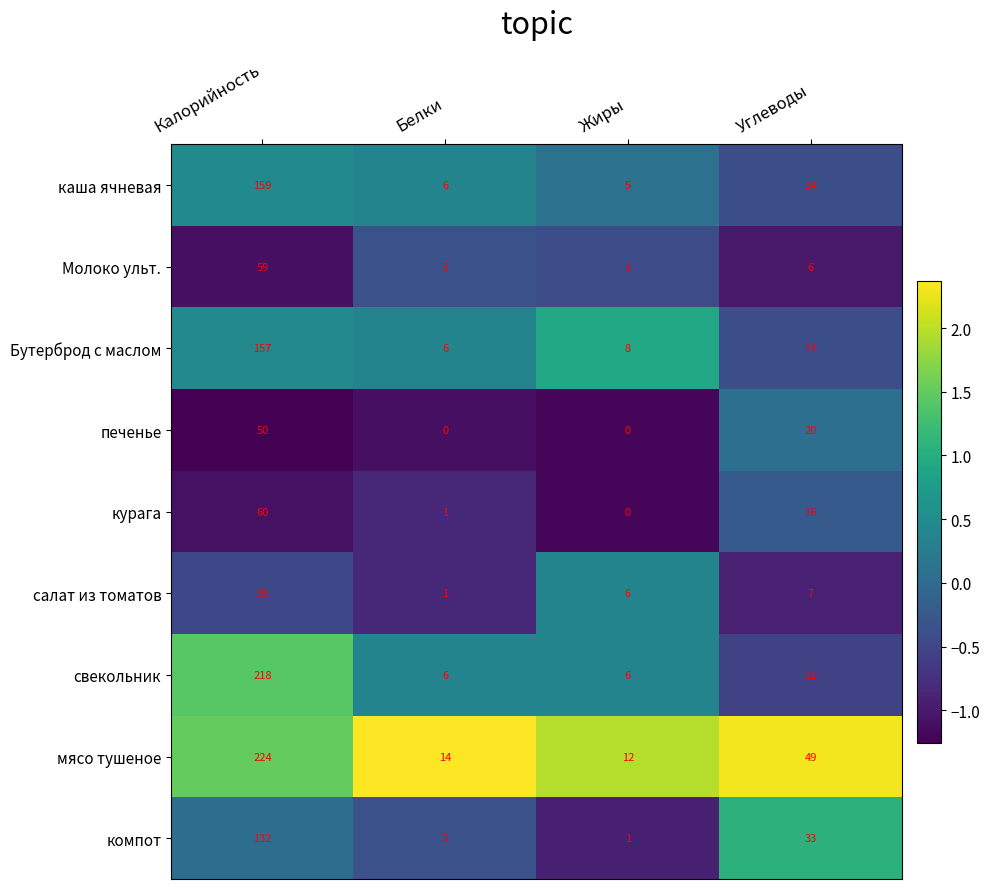

Which series changed the most between Калорийность and Углеводы?

свекольник